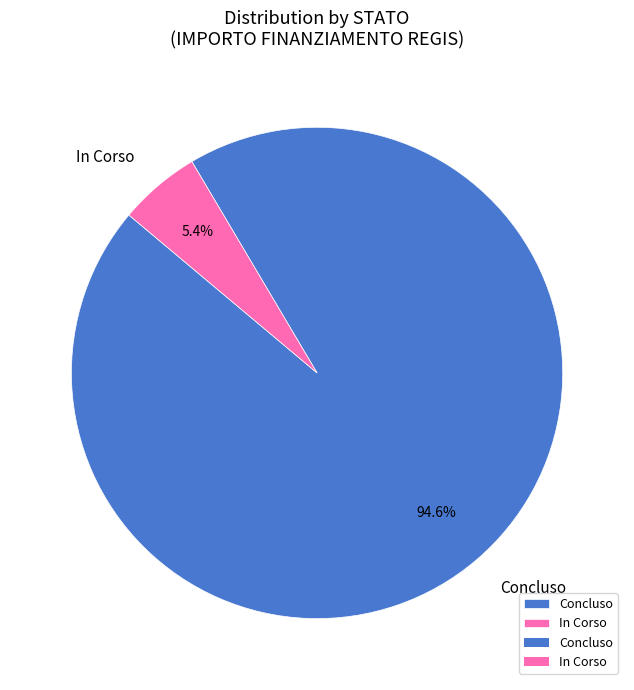

Between Concluso and In Corso, which is larger?

Concluso